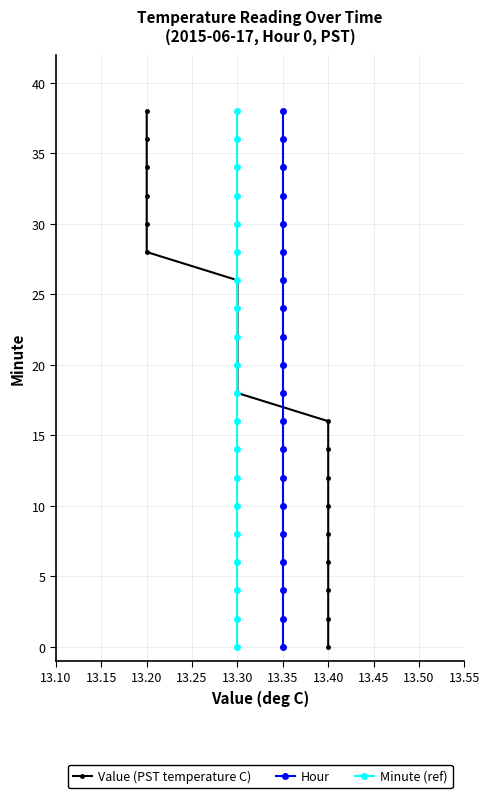

True or false: Hour and Minute (ref) cross at least once.

False